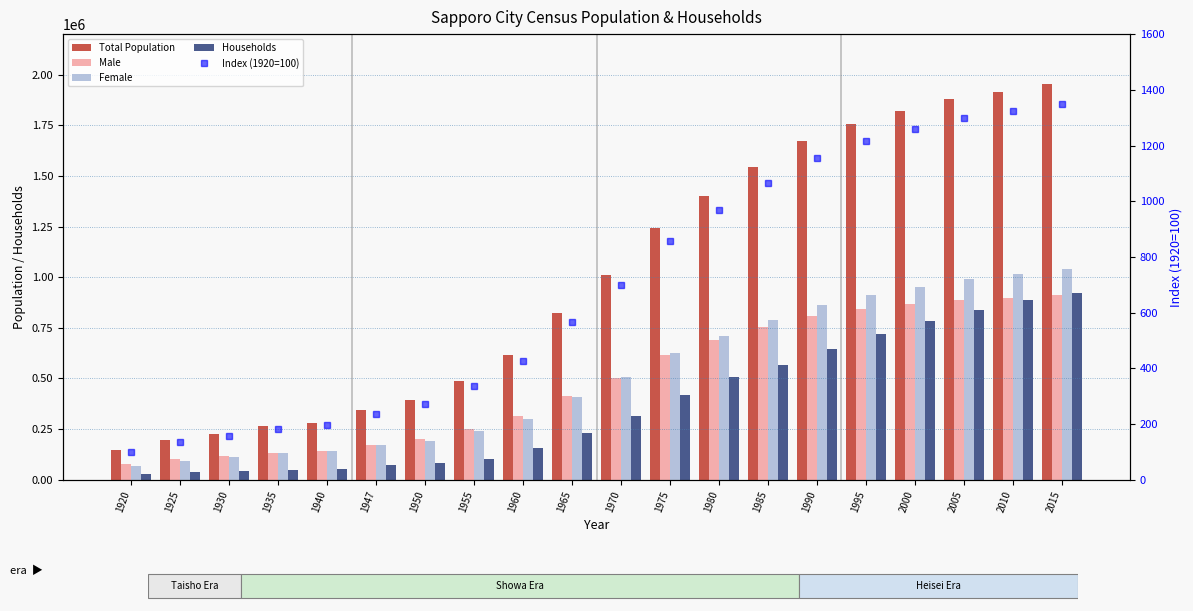

List the series in order of their peak value, highest first.

Total Population, Female, Households, Male, Index (1920=100)